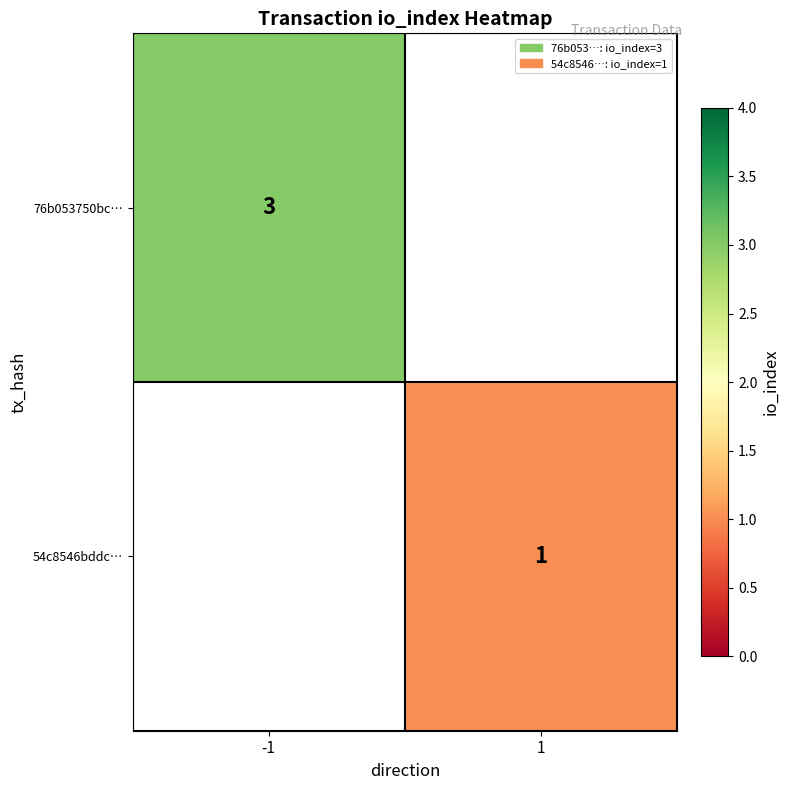

The 76b053750bc… series shows 3 at -1. True or false?

True